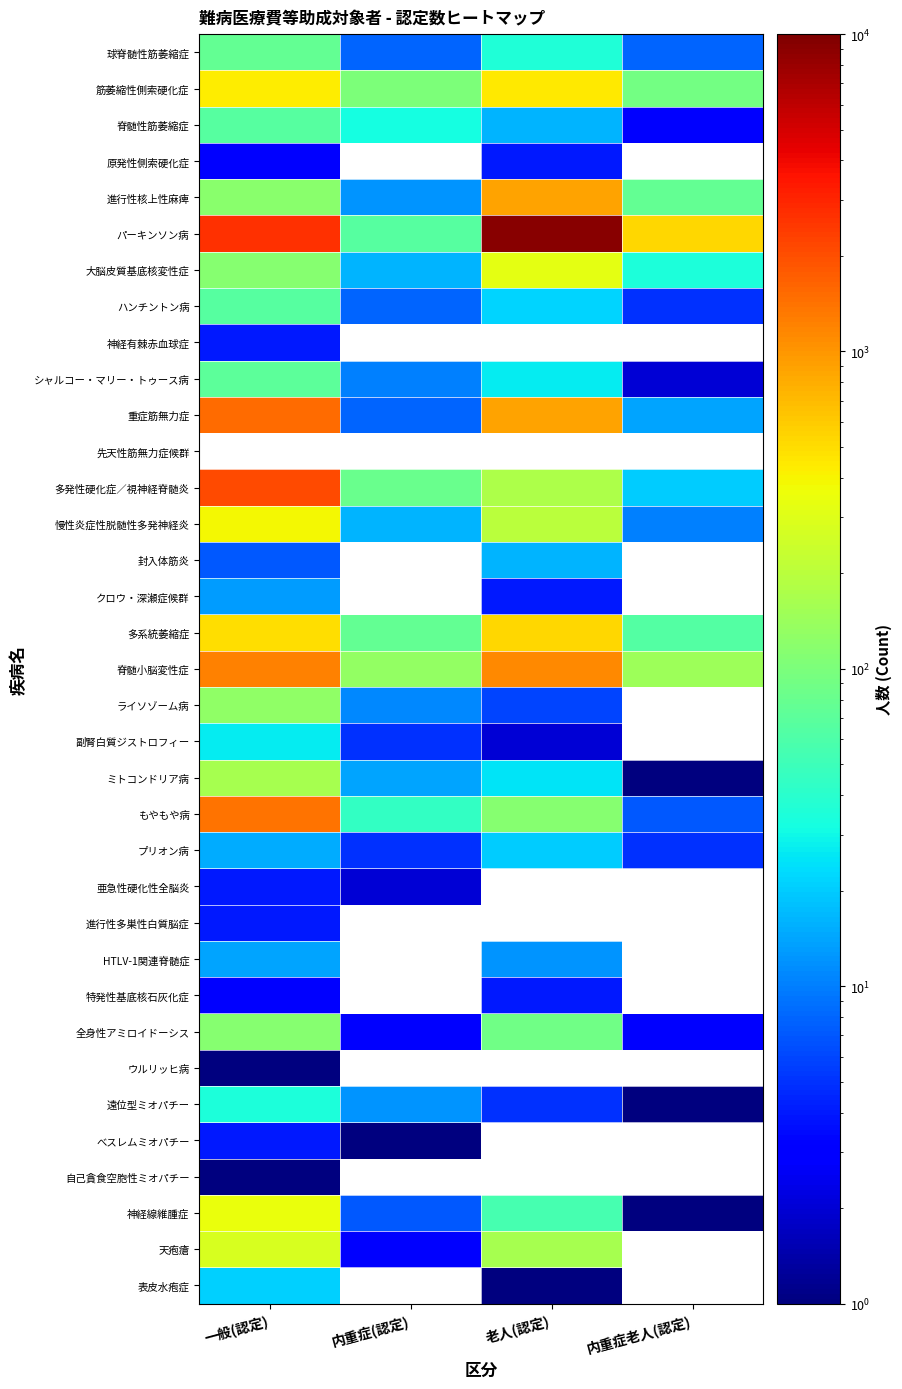

Rank the series by their maximum value, from lowest to highest.

ウルリッヒ病, 自己貪食空胞性ミオパチー, 原発性側索硬化症, 神経有棘赤血球症, 亜急性硬化性全脳炎, 進行性多巣性白質脳症, 特発性基底核石灰化症, べスレムミオパチー, クロウ・深瀬症候群, HTLV-1関連脊髄症, 封入体筋炎, プリオン病, 表皮水疱症, 副腎白質ジストロフィー, 遠位型ミオパチー, 脊髄性筋萎縮症, ハンチントン病, シャルコー・マリー・トゥース病, 球脊髄性筋萎縮症, 全身性アミロイドーシス, ライソゾーム病, ミトコンドリア病, 天疱瘡, 大脳皮質基底核変性症, 神経線維腫症, 慢性炎症性脱髄性多発神経炎, 筋萎縮性側索硬化症, 多系統萎縮症, 進行性核上性麻痺, 脊髄小脳変性症, 重症筋無力症, パーキンソン病, 先天性筋無力症候群, もやもや病, 多発性硬化症／視神経脊髄炎